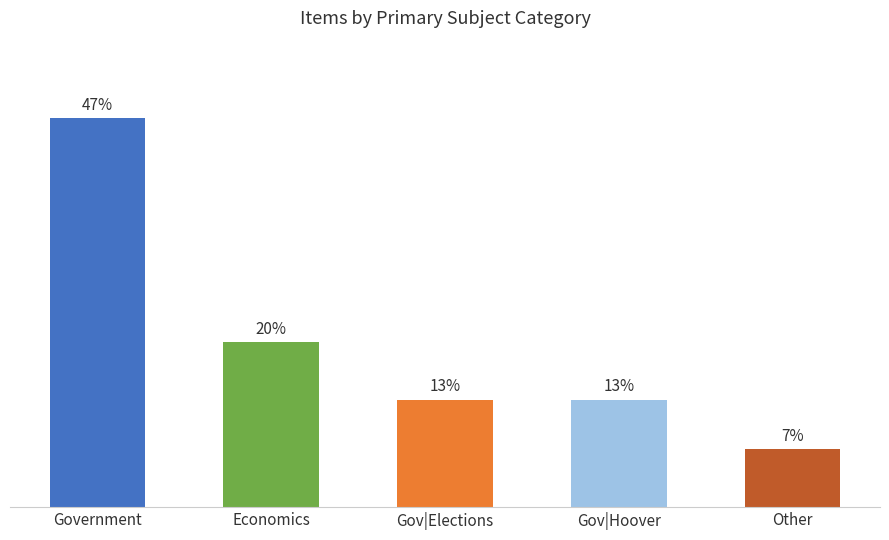

What is the label of the 4th bar from the right?

Economics